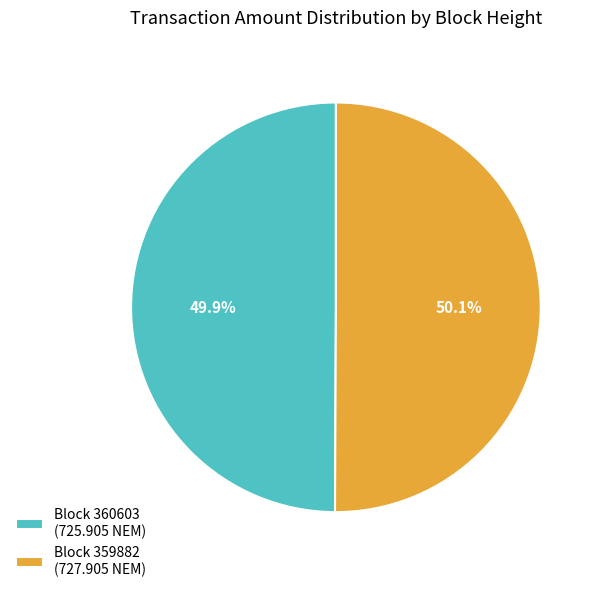

To the nearest percent, what is the difference between the largest and smallest slice percentages?

0%